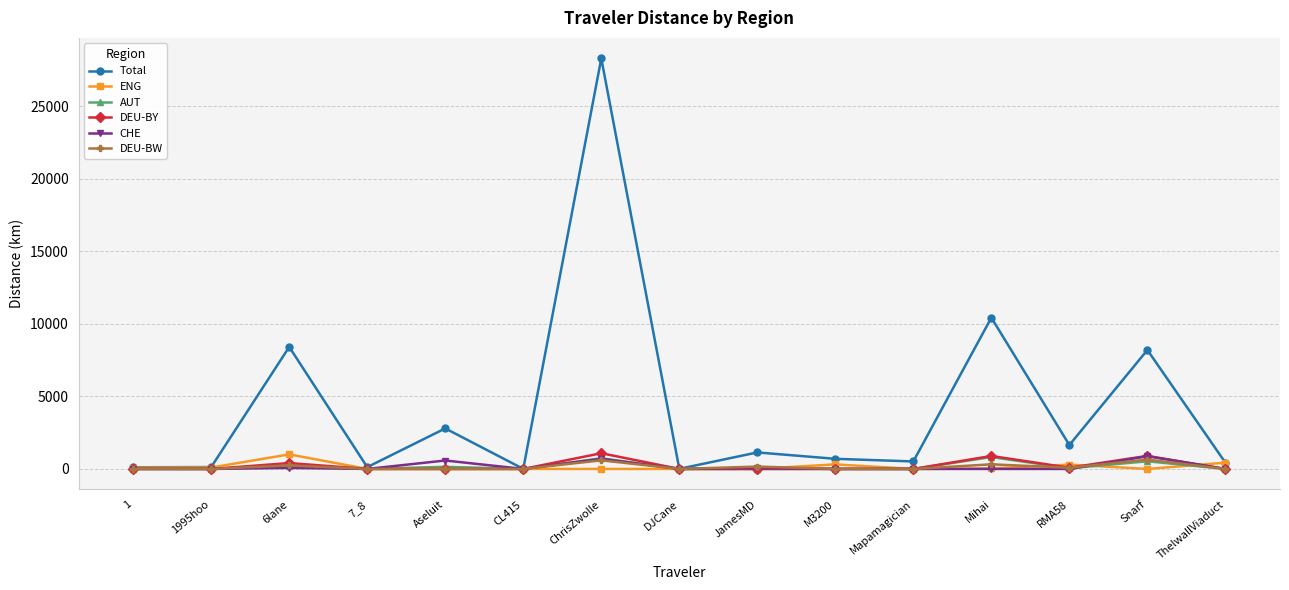

Which series has the largest range (max minus min)?

Total